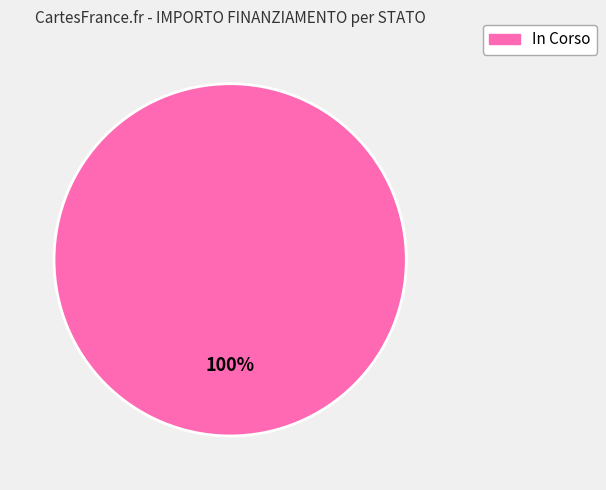

The In Corso slice represents 100% of the pie. True or false?

True